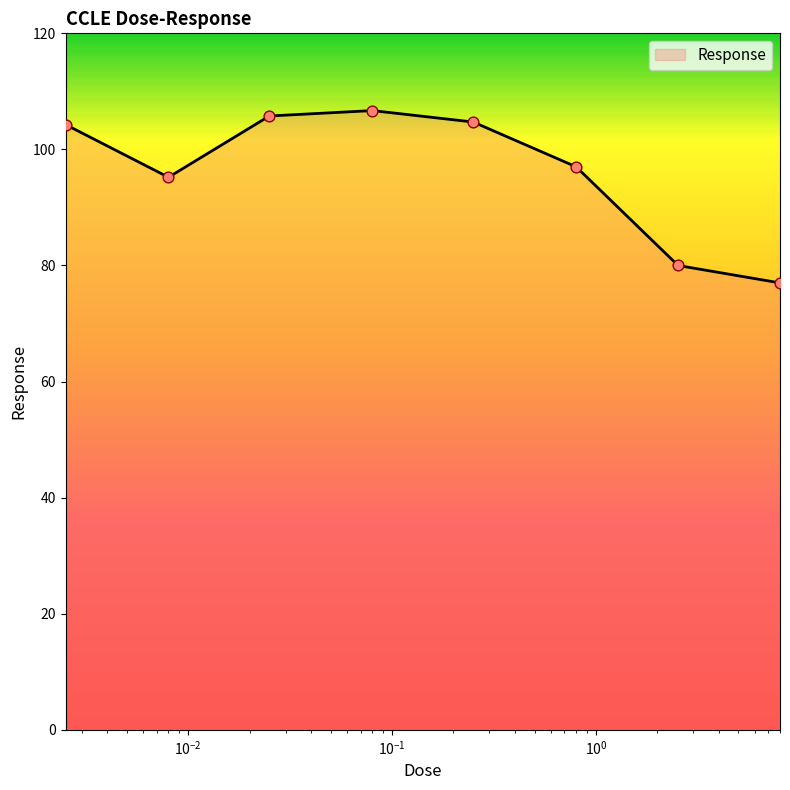

What is the average value?

96.3